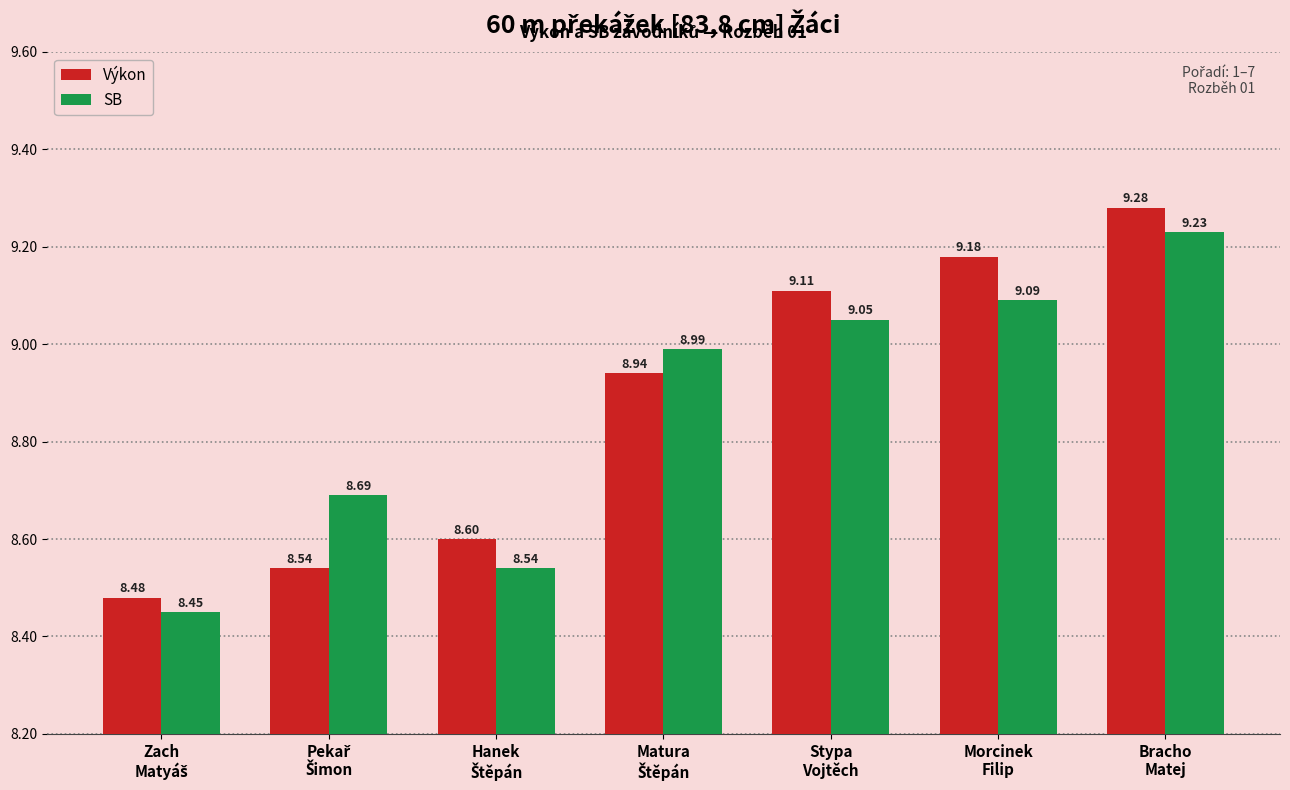

Which series has the largest total across all categories?

Výkon